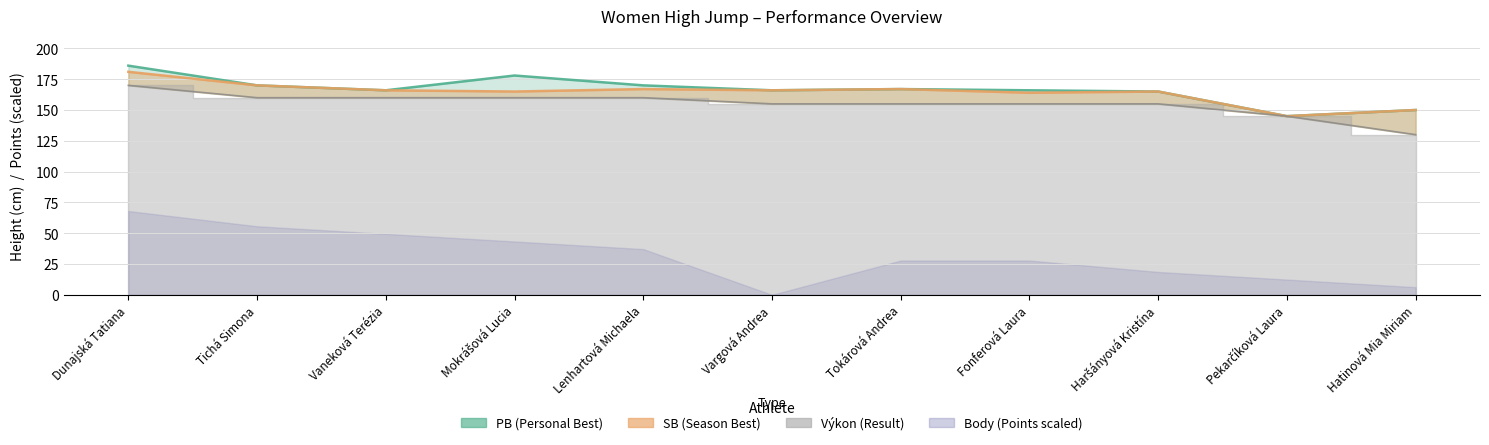

What value does the PB series have at Fonferová Laura?

166